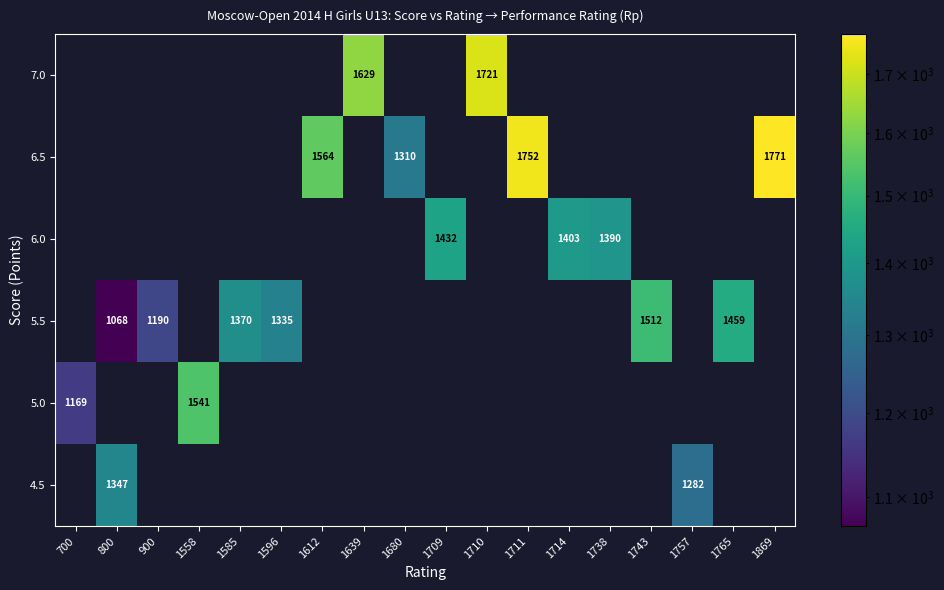

How many distinct data groups are displayed?

6